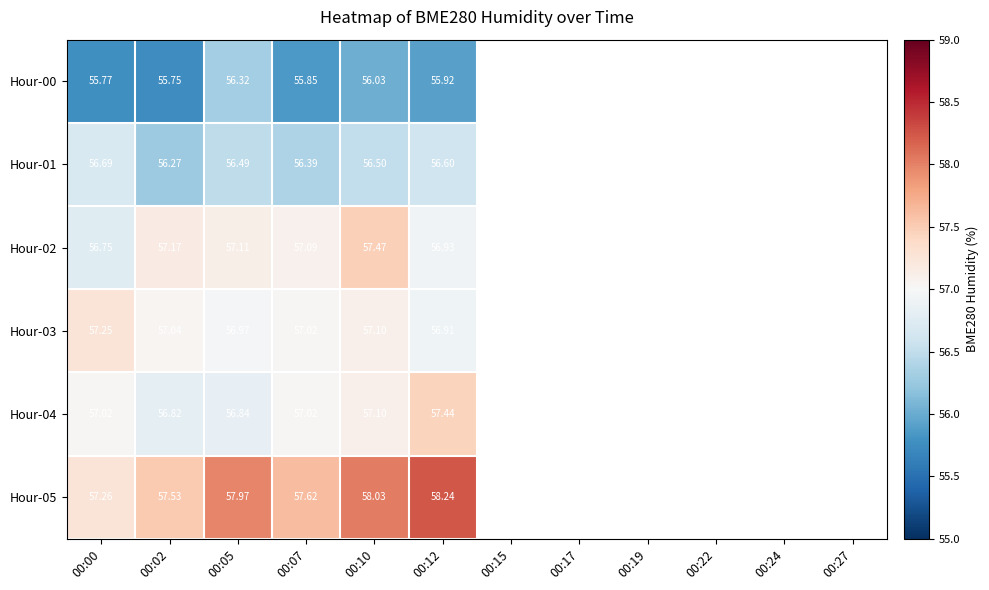

Is the value of Hour-03 at 00:00 greater than the value of Hour-05 at 00:05?

No